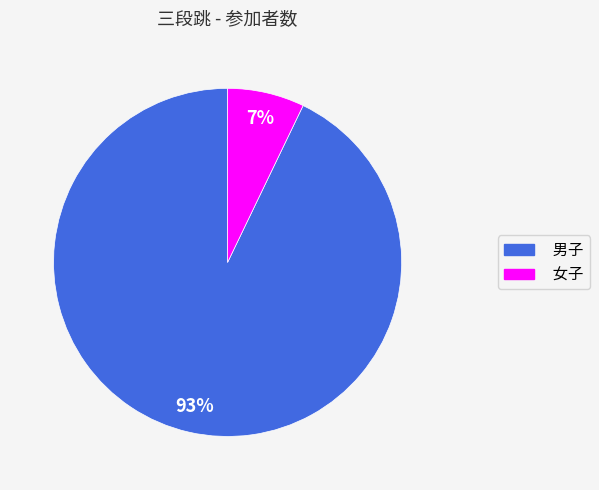

What percentage is the 女子 slice, to the nearest percent?

7%